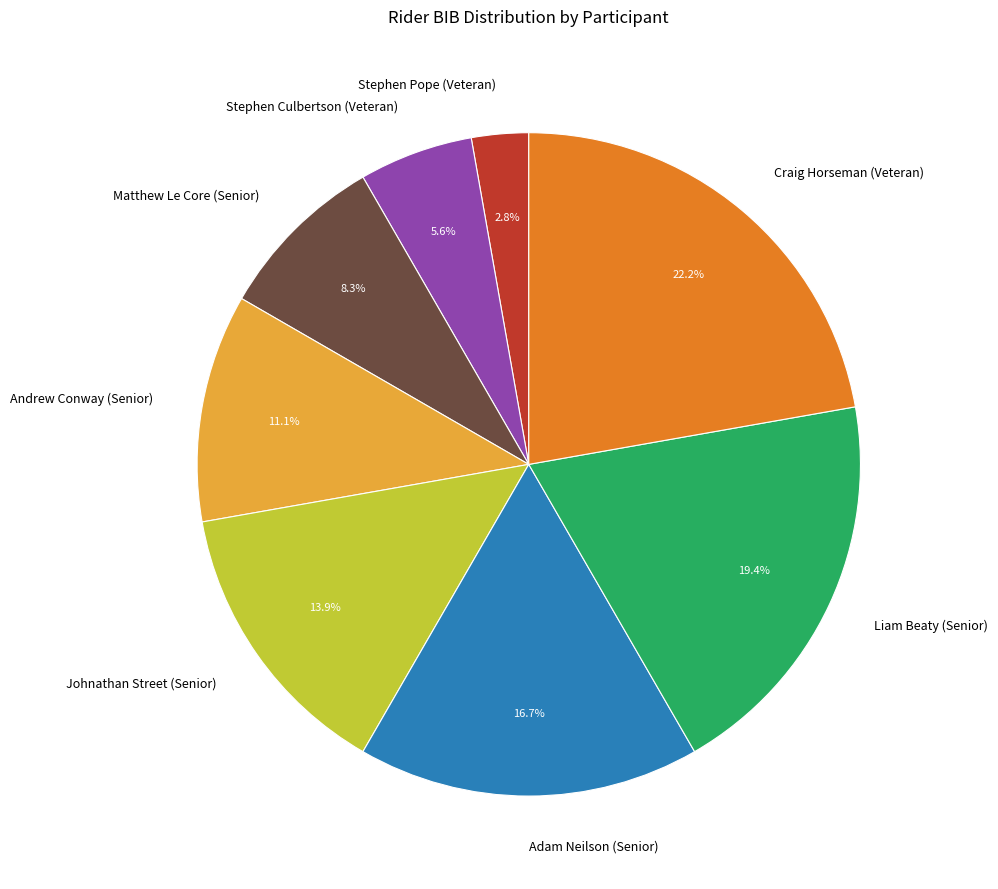

Which category has the biggest portion of the pie?

Craig Horseman (Veteran)